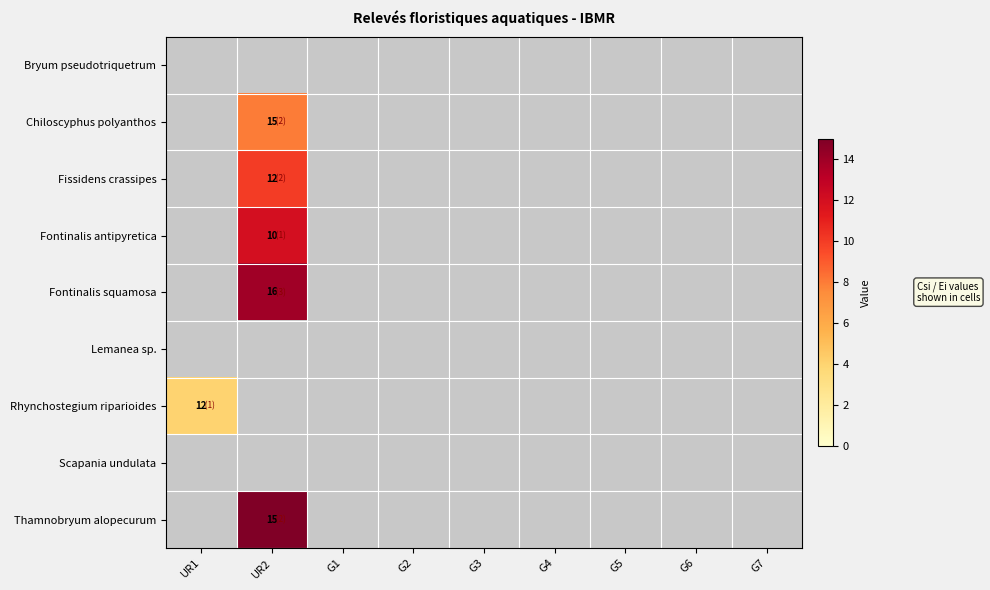

Is it true that Fontinalis squamosa equals 16 at UR2?

True